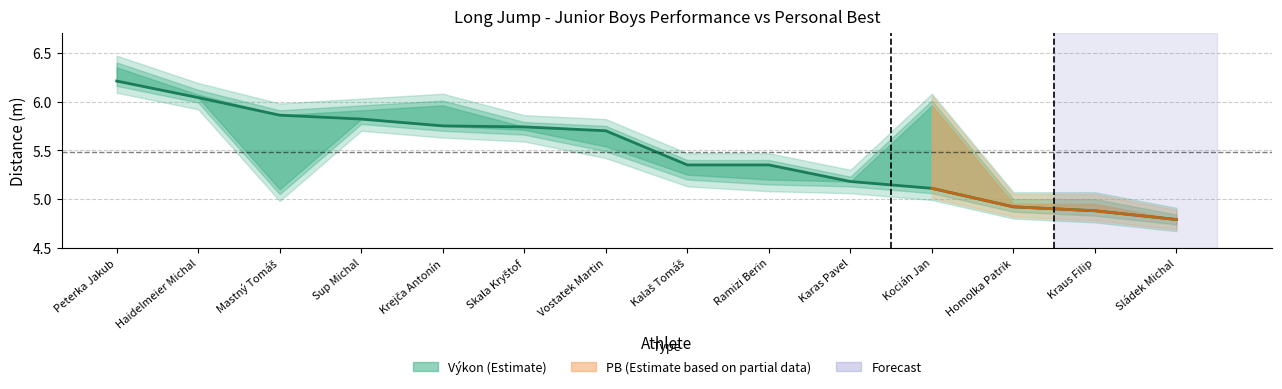

Is it true that the value at Haidelmeier Michal is 6.0?

True